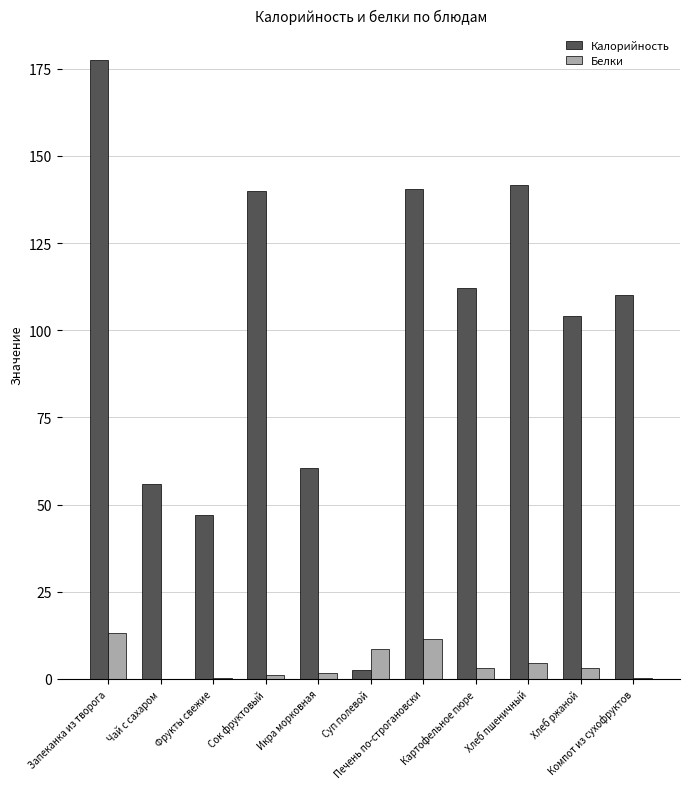

What is the maximum value shown in the chart?

177.4